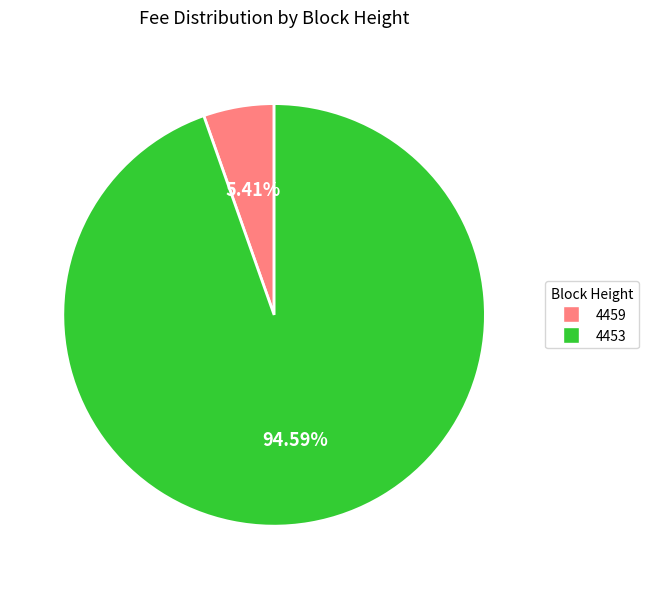

Does 4459 account for over 50% of the chart?

No